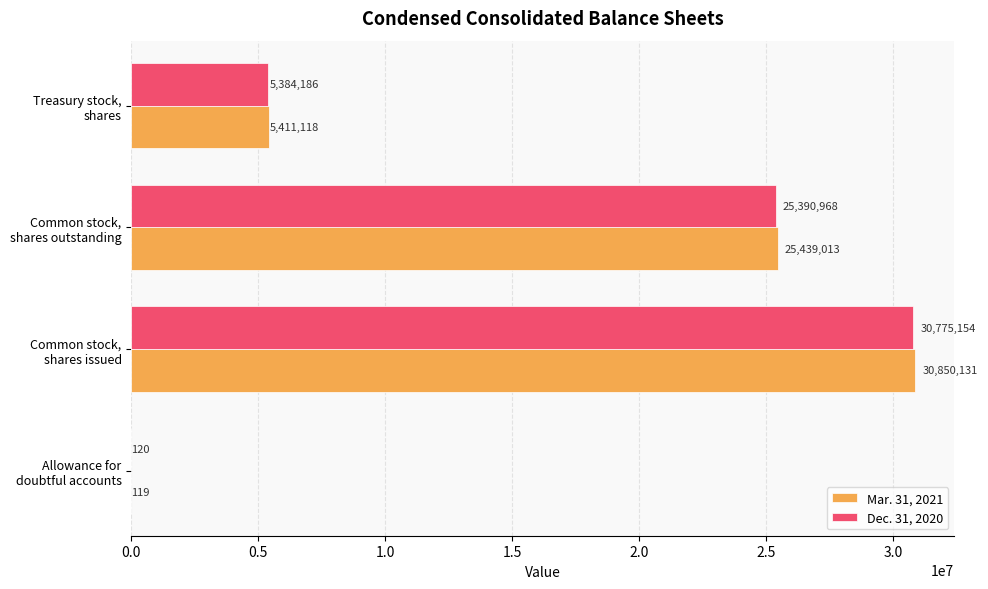

How many Mar. 31, 2021 values are between 5411118 and 30850131?

3